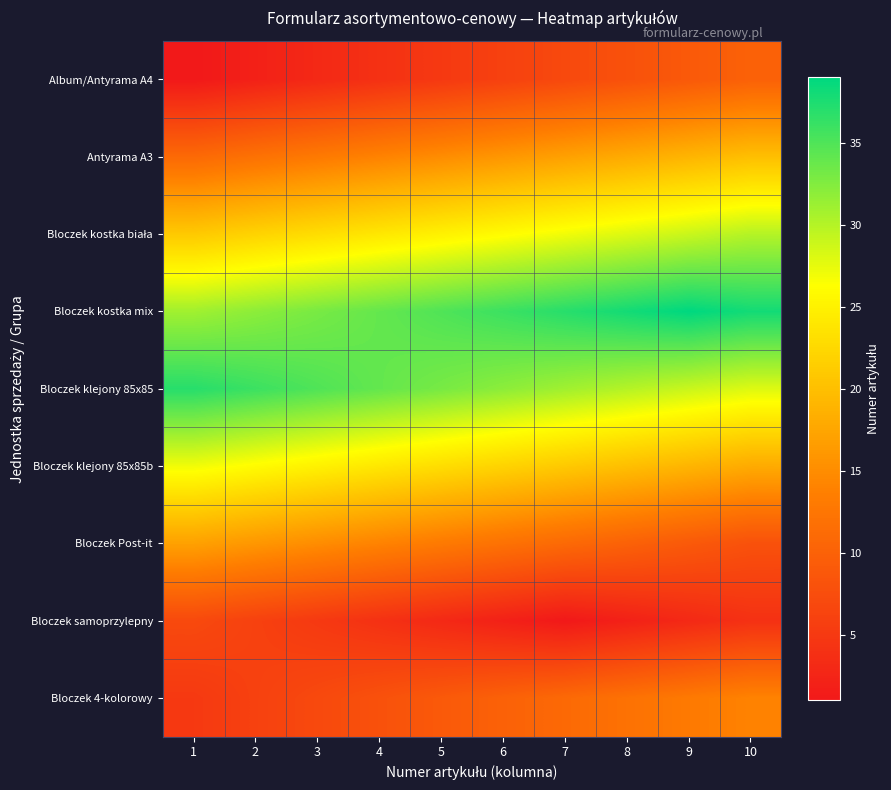

Which category has the highest value across all series?

9